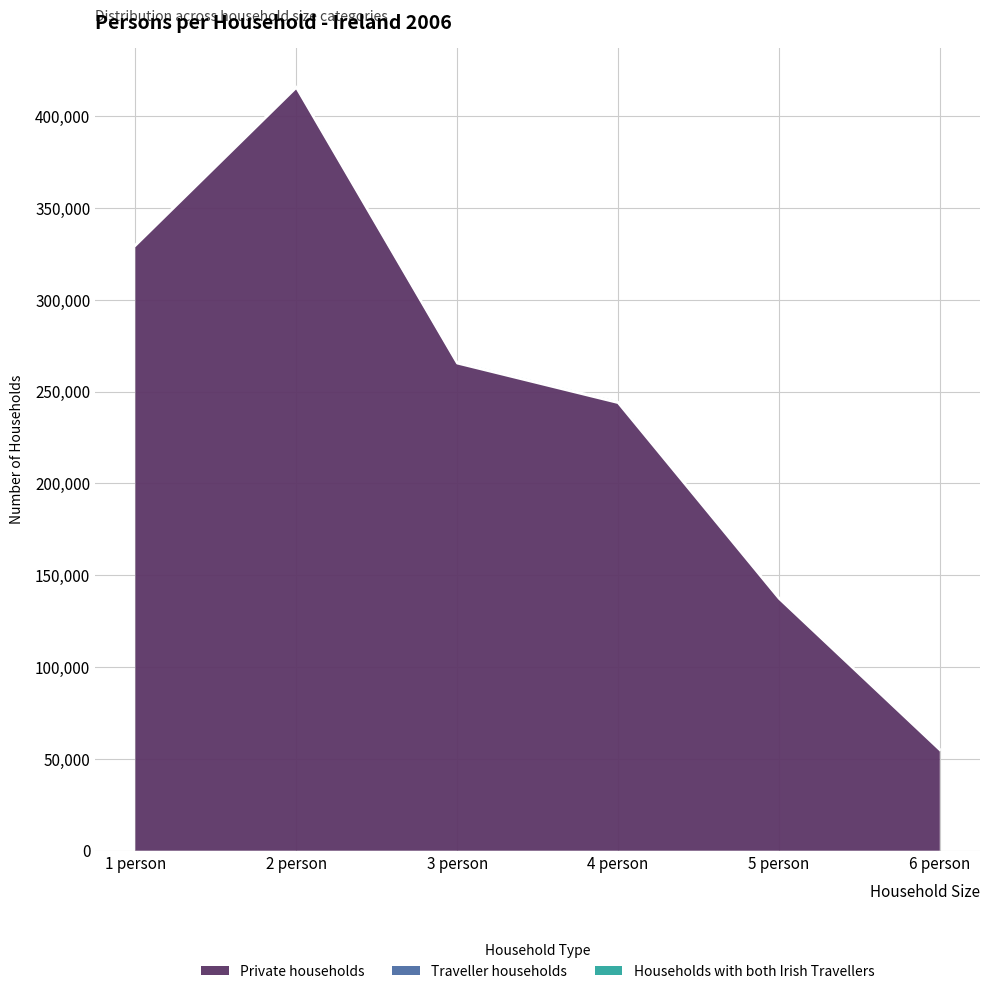

Reading left to right, transcribe all the data shown in this chart.

Private households: 1 person=329450	2 person=415454	3 person=265367	4 person=243838	5 person=137288	6 person=54823
Traveller households: 1 person=614	2 person=688	3 person=629	4 person=622	5 person=557	6 person=512
Households with both Irish Travellers: 1 person=0	2 person=277	3 person=249	4 person=266	5 person=213	6 person=0